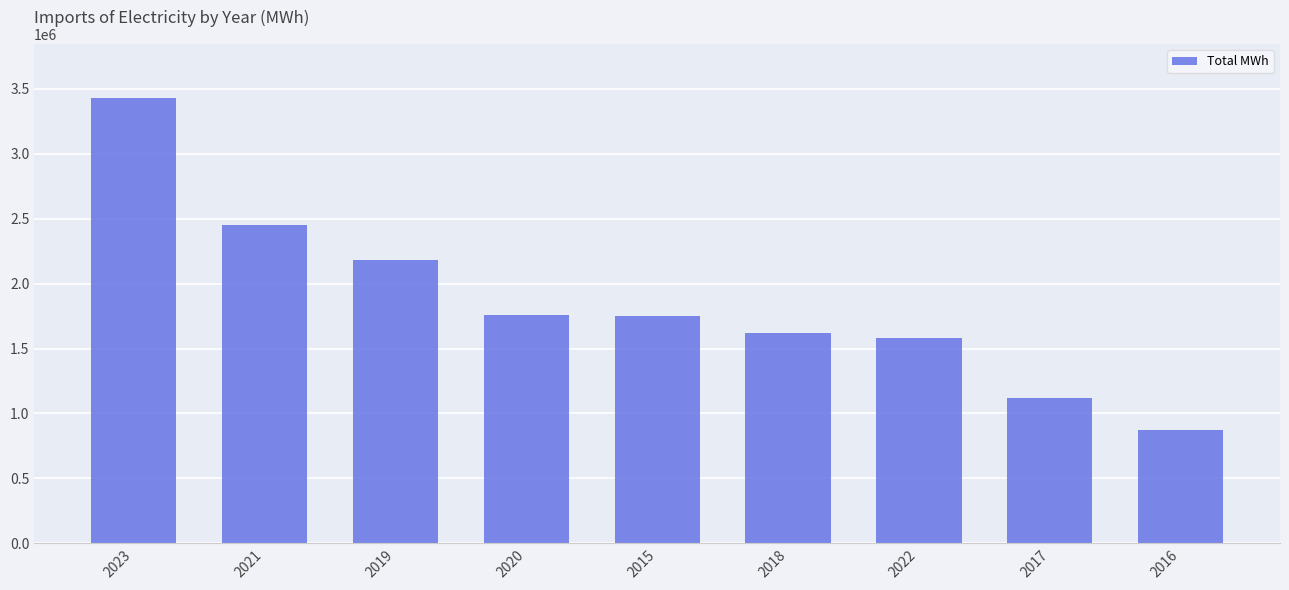

What is the value of the 3rd bar from the left?

2179579